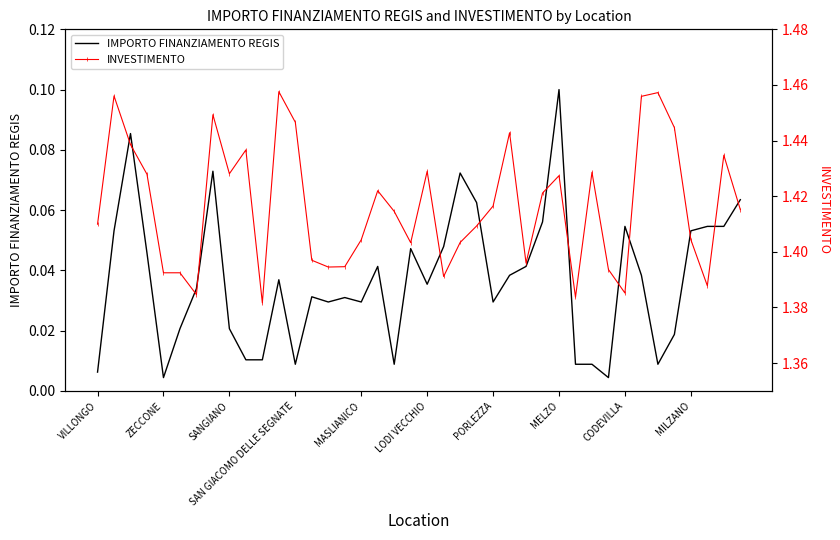

What is the total value across all series at 10?

1.4